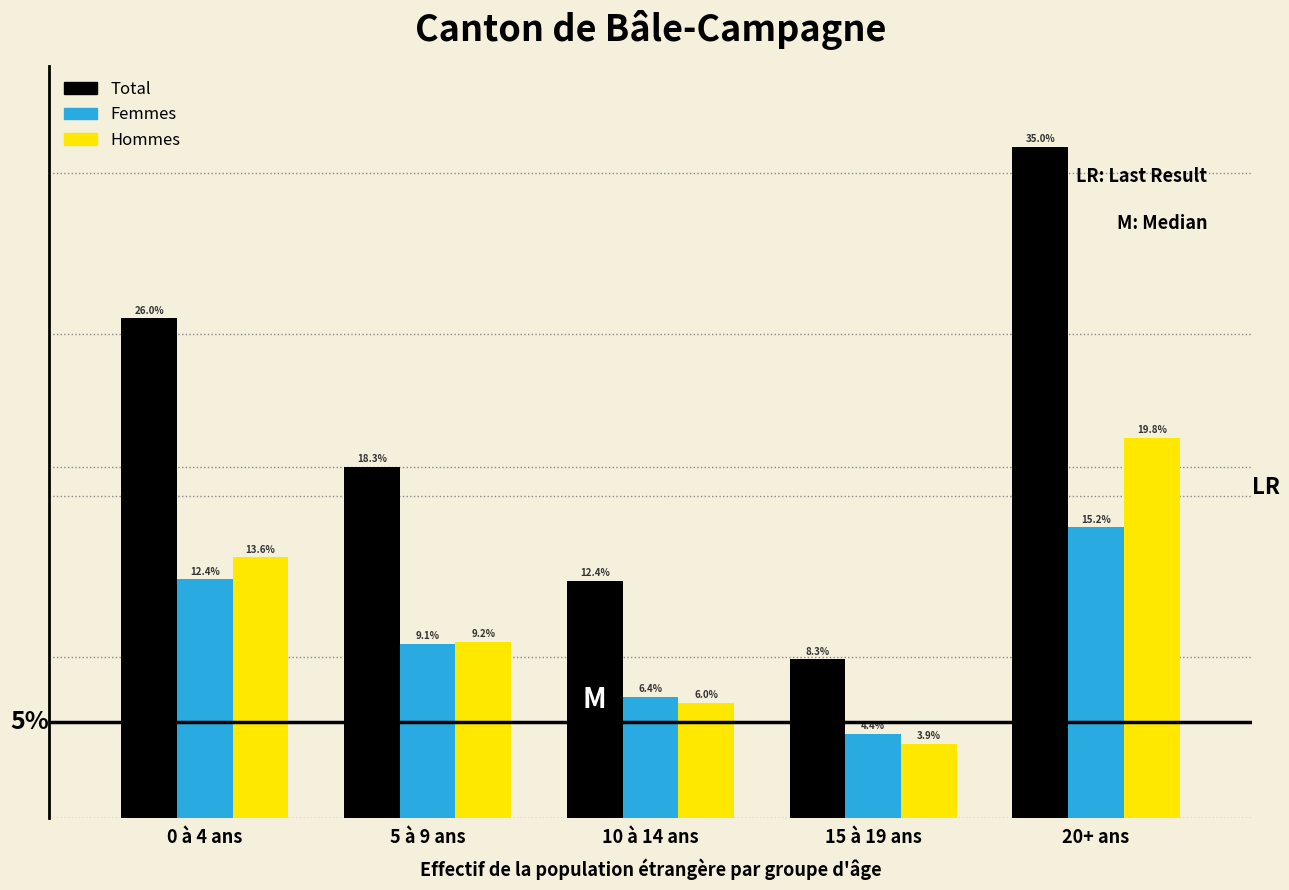

Does the chart contain any negative values?

No